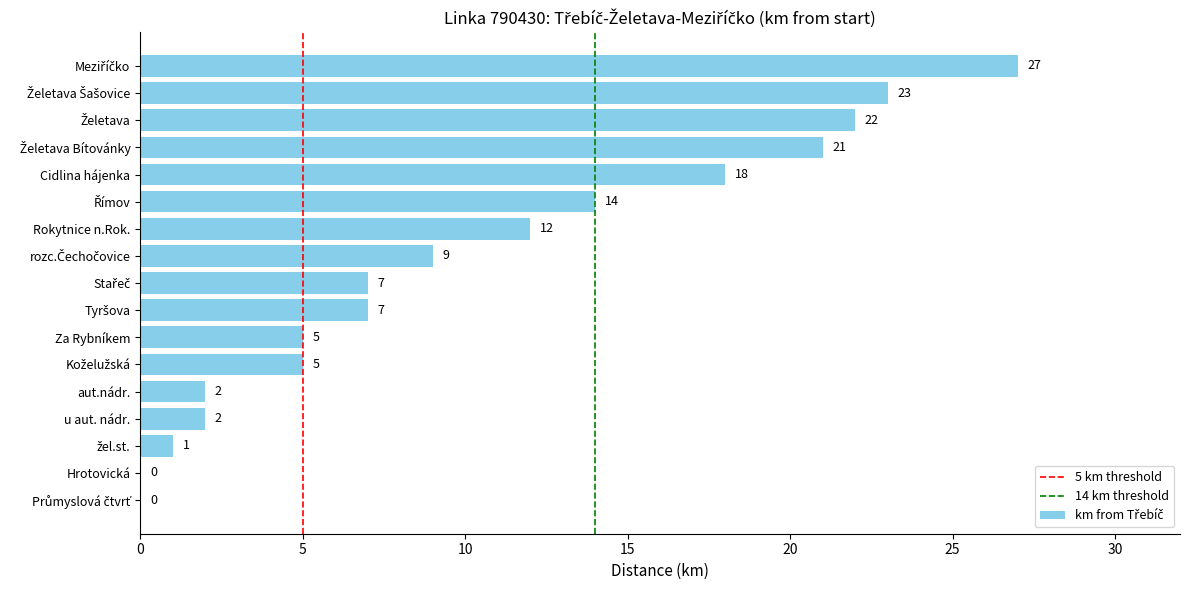

True or false: the data shows 18 at Cidlina hájenka.

True